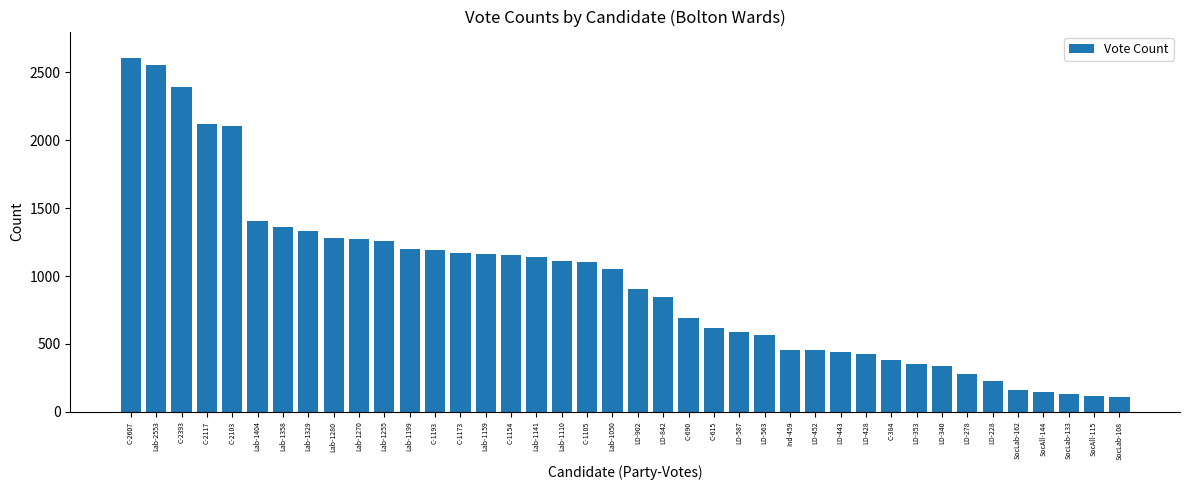

The value at C-2103 is 2103. True or false?

True